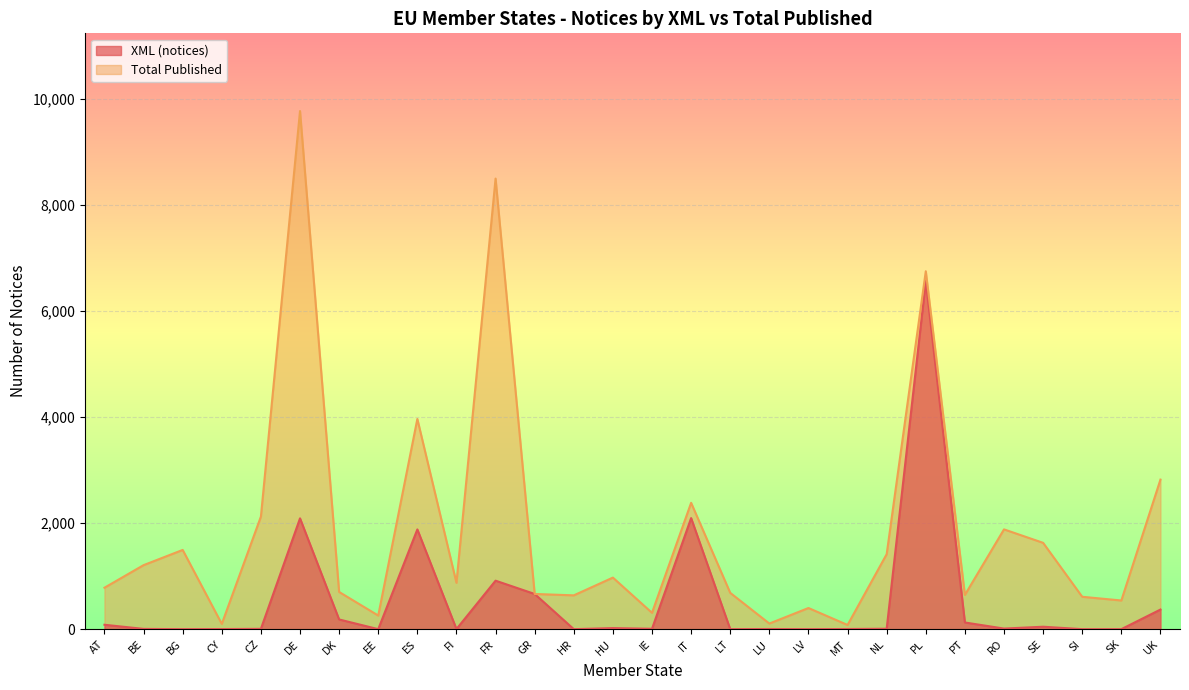

What is the value of the Total Published point at the 8th from the left?

257